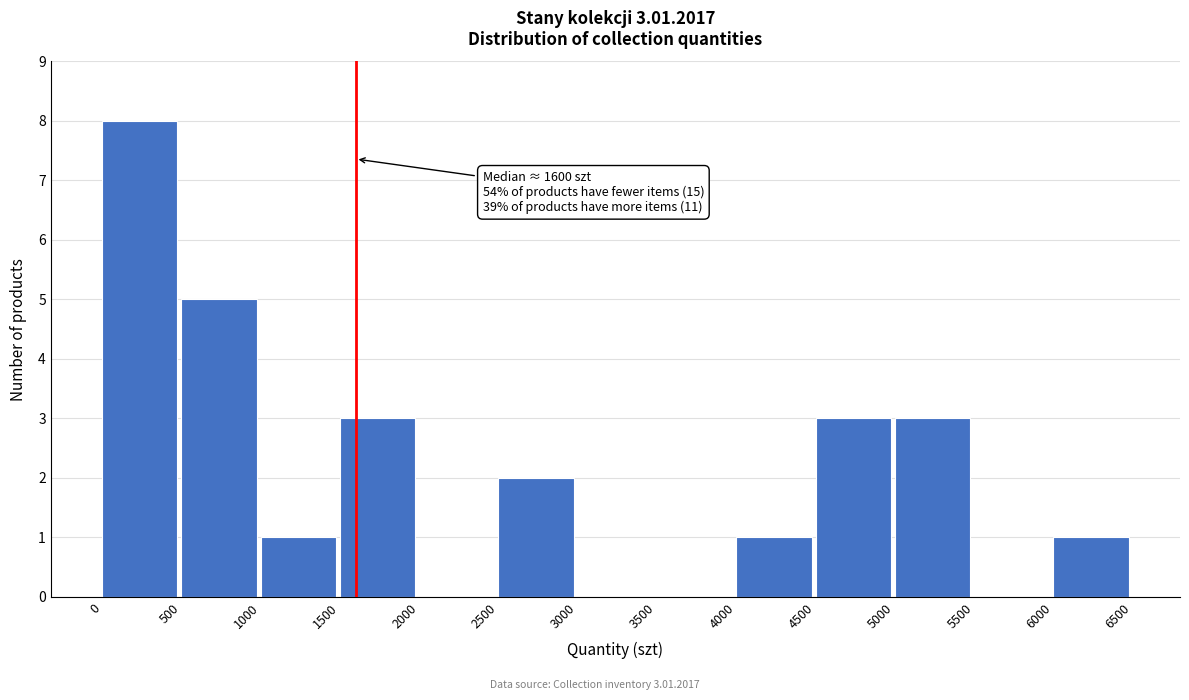

Over which range of the x-axis is the bar tallest?

0 to 500